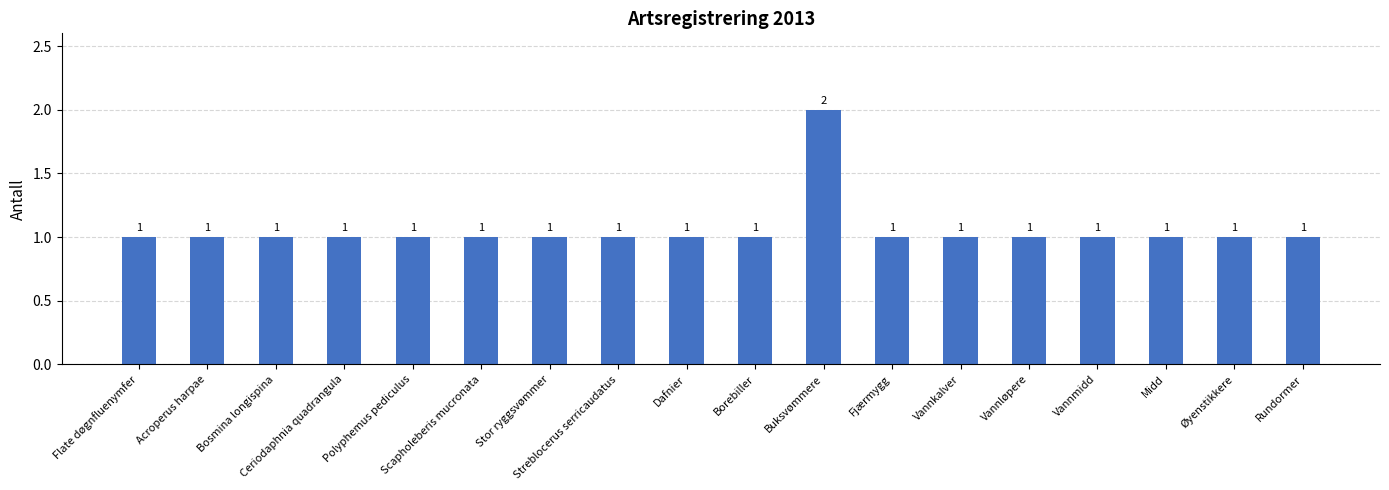

What is the sum of all values?

19